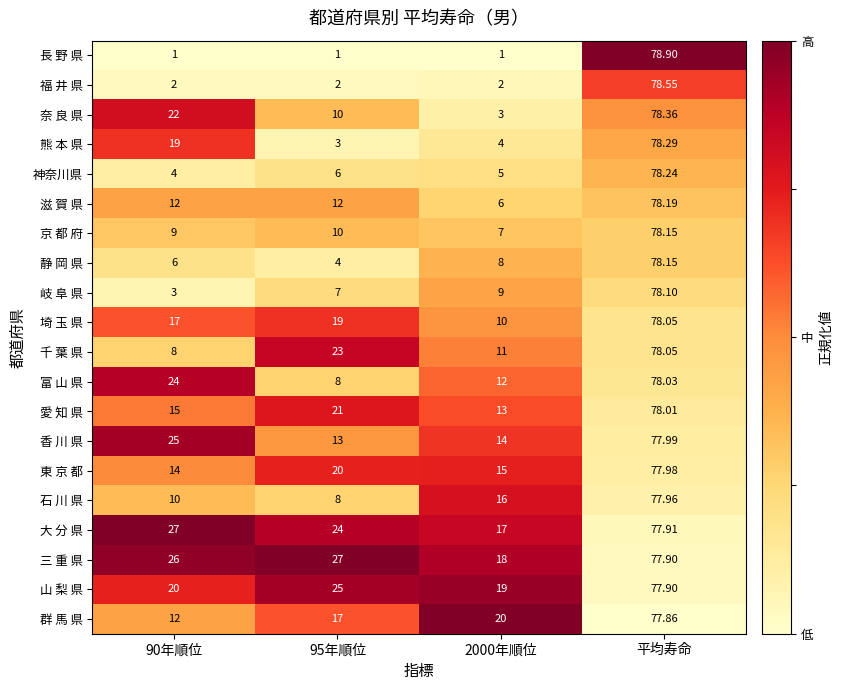

Which label corresponds to the largest value in the chart?

平均寿命